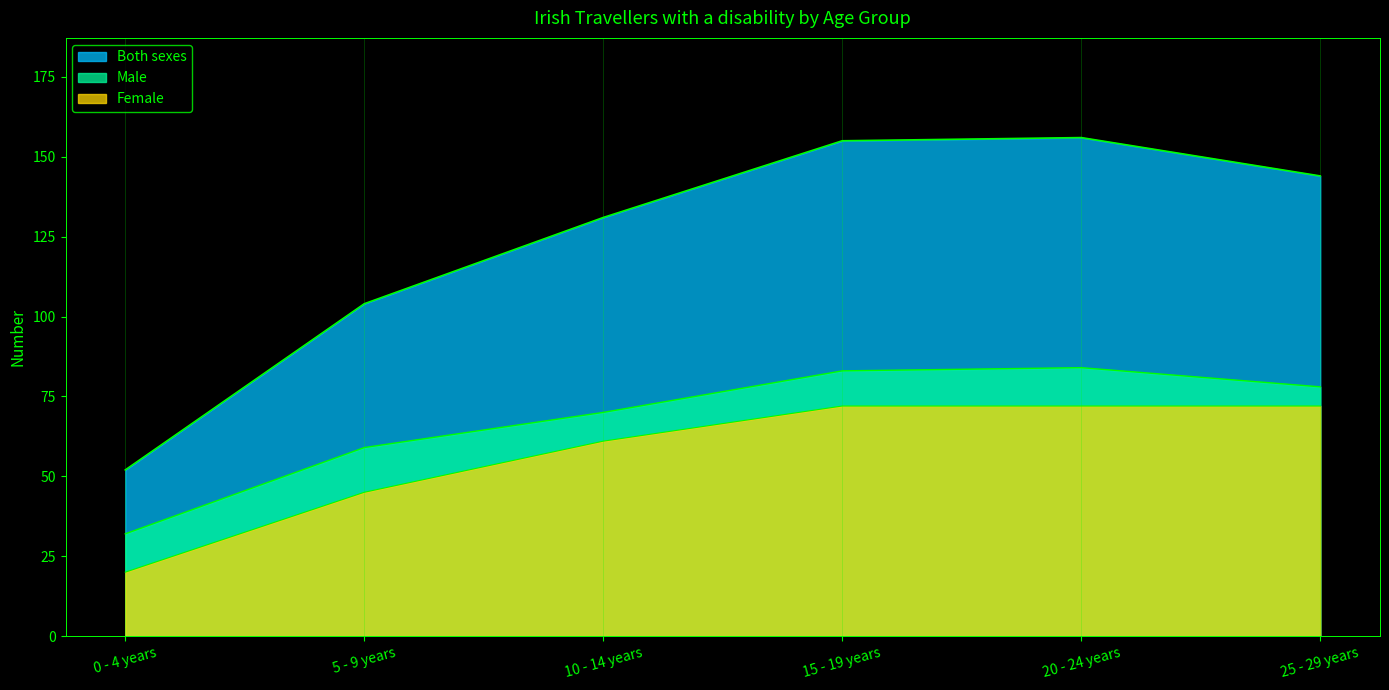

Which series changed the most between 0 - 4 years and 5 - 9 years?

Both sexes